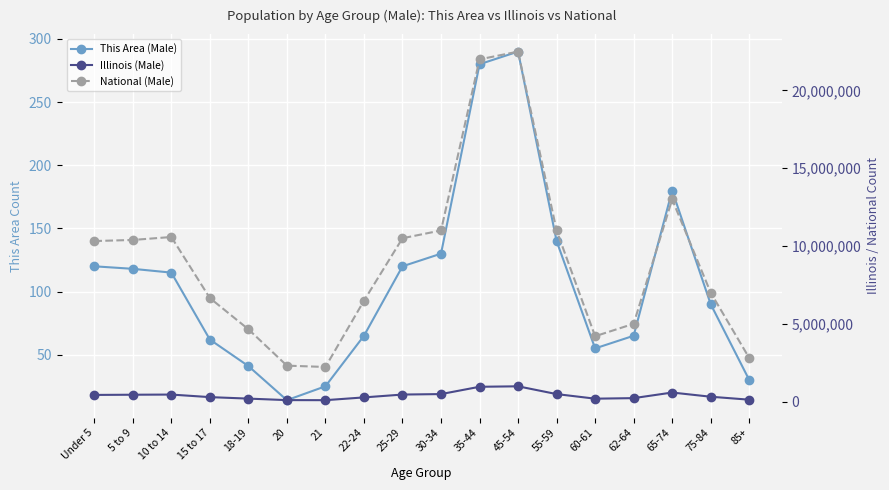

True or false: Illinois (Male) has a value of 138284 at 25-29.

False